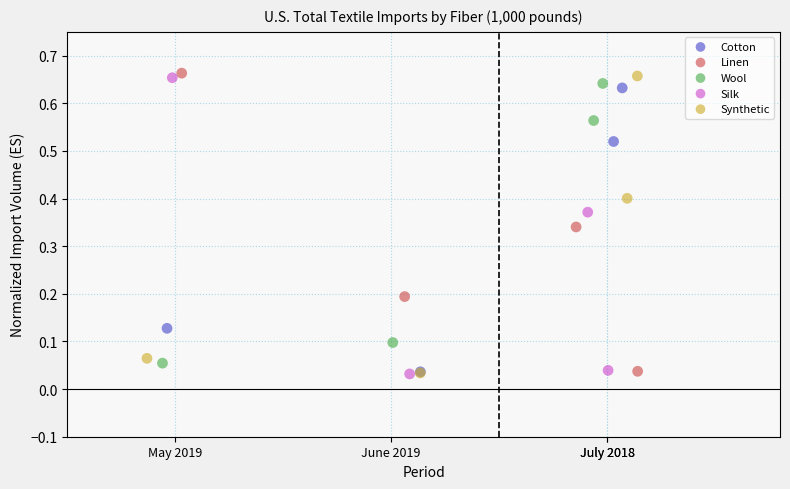

What are all the series names shown in the legend?

Cotton, Linen, Wool, Silk, Synthetic